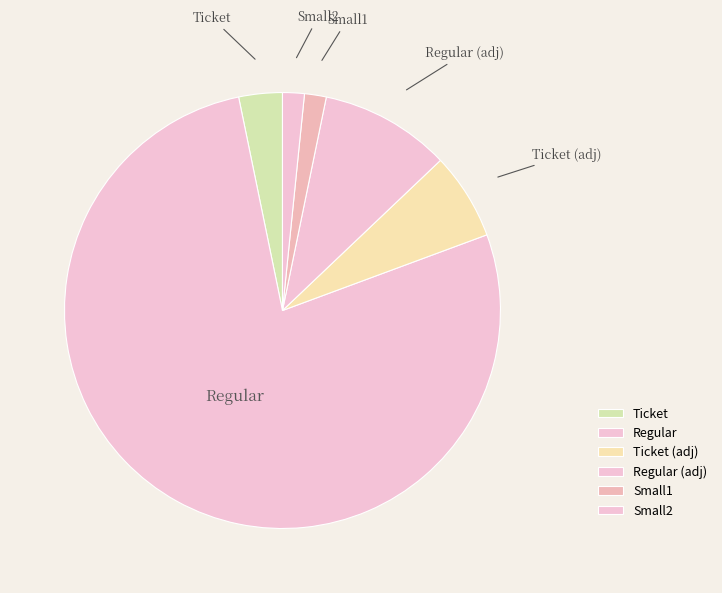

Approximately how many times larger is the value at Regular (adj) compared to Ticket?

3.0